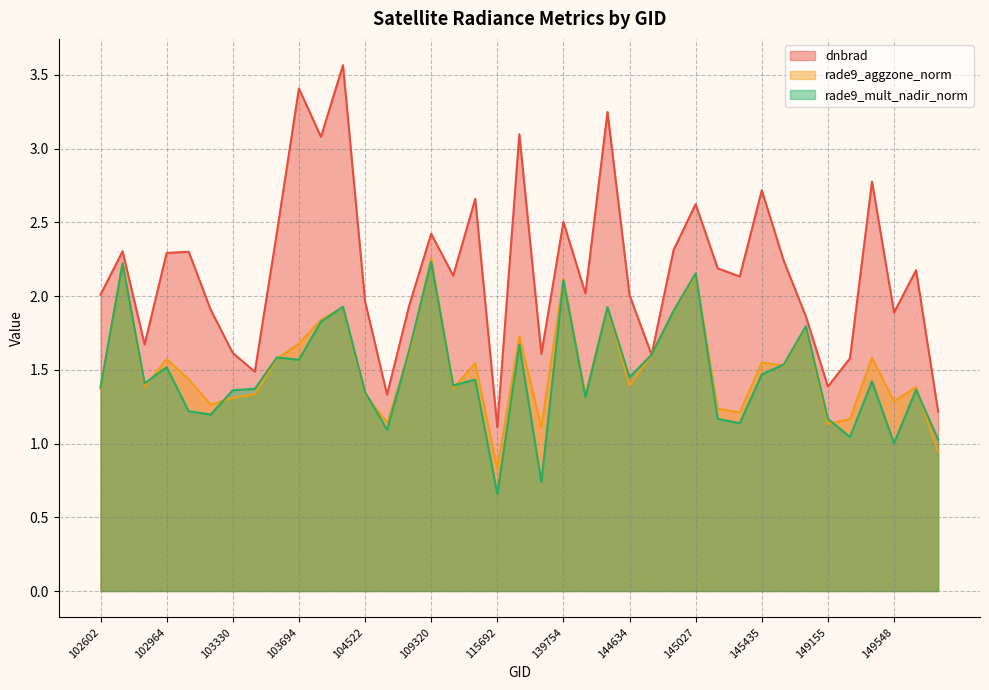

What is the spread (max minus min) of values at 149155?

0.3